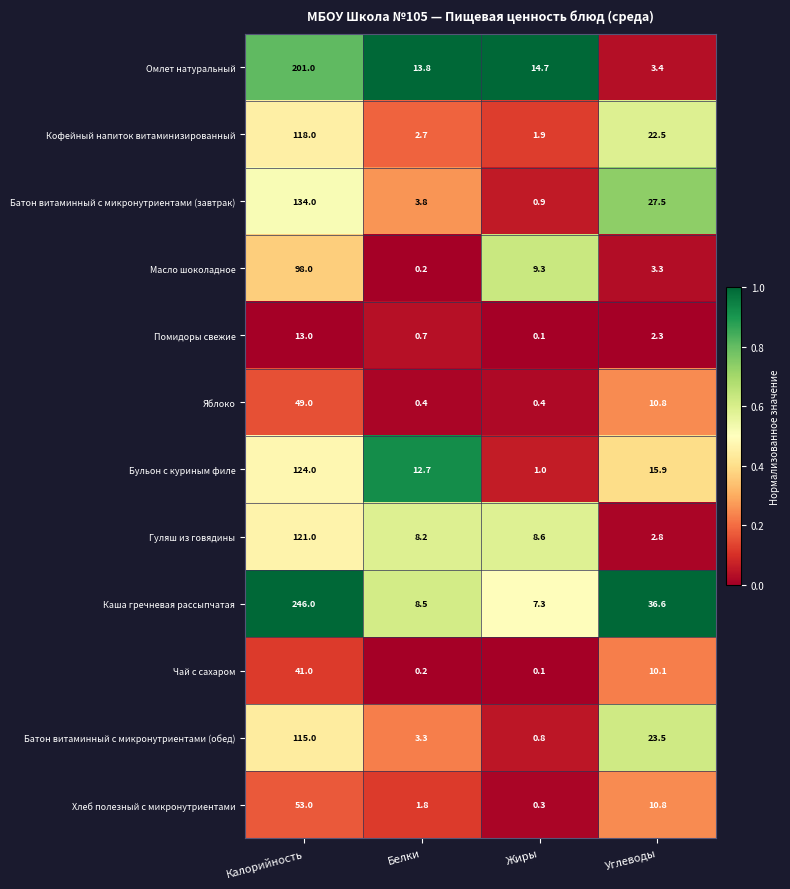

What is the difference between the Яблоко values at Белки and Углеводы?

10.4